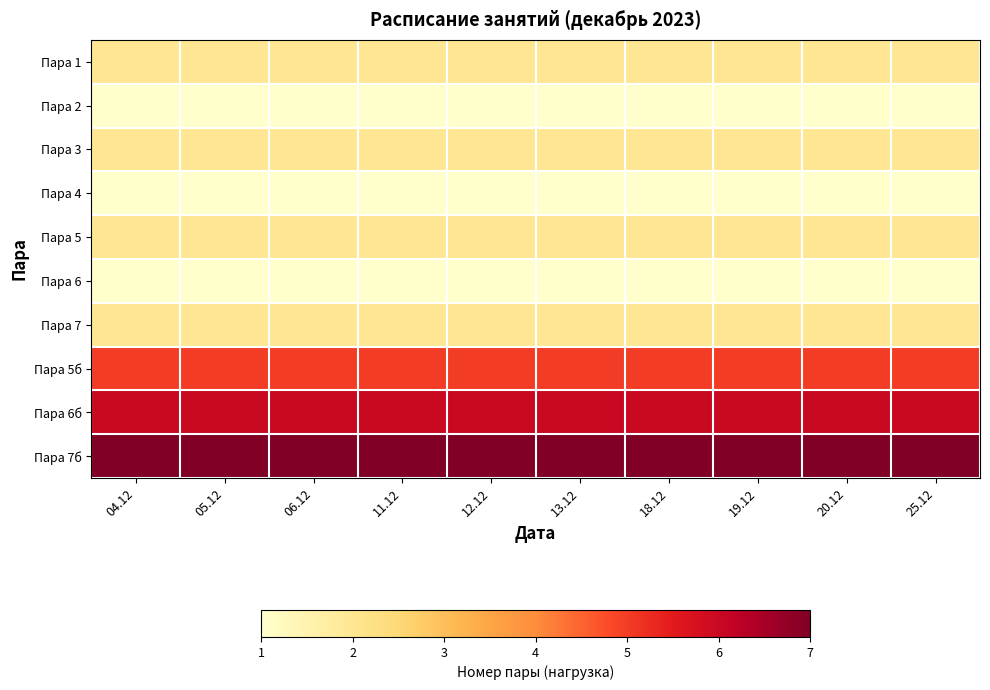

Reading left to right, what are all the values shown in this chart?

Пара 1: 04.12=2	05.12=2	06.12=2	11.12=2	12.12=2	13.12=2	18.12=2	19.12=2	20.12=2	25.12=2
Пара 2: 04.12=1	05.12=1	06.12=1	11.12=1	12.12=1	13.12=1	18.12=1	19.12=1	20.12=1	25.12=1
Пара 3: 04.12=2	05.12=2	06.12=2	11.12=2	12.12=2	13.12=2	18.12=2	19.12=2	20.12=2	25.12=2
Пара 4: 04.12=1	05.12=1	06.12=1	11.12=1	12.12=1	13.12=1	18.12=1	19.12=1	20.12=1	25.12=1
Пара 5: 04.12=2	05.12=2	06.12=2	11.12=2	12.12=2	13.12=2	18.12=2	19.12=2	20.12=2	25.12=2
Пара 6: 04.12=1	05.12=1	06.12=1	11.12=1	12.12=1	13.12=1	18.12=1	19.12=1	20.12=1	25.12=1
Пара 7: 04.12=2	05.12=2	06.12=2	11.12=2	12.12=2	13.12=2	18.12=2	19.12=2	20.12=2	25.12=2
Пара 5б: 04.12=5	05.12=5	06.12=5	11.12=5	12.12=5	13.12=5	18.12=5	19.12=5	20.12=5	25.12=5
Пара 6б: 04.12=6	05.12=6	06.12=6	11.12=6	12.12=6	13.12=6	18.12=6	19.12=6	20.12=6	25.12=6
Пара 7б: 04.12=7	05.12=7	06.12=7	11.12=7	12.12=7	13.12=7	18.12=7	19.12=7	20.12=7	25.12=7